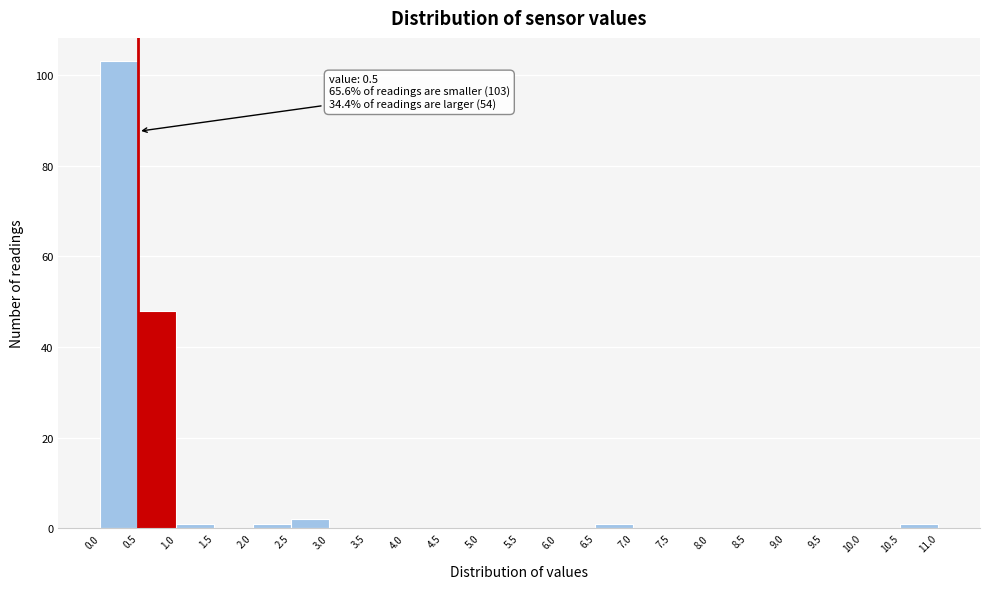

Which range on the x-axis has the tallest bar?

0.0 to 0.5